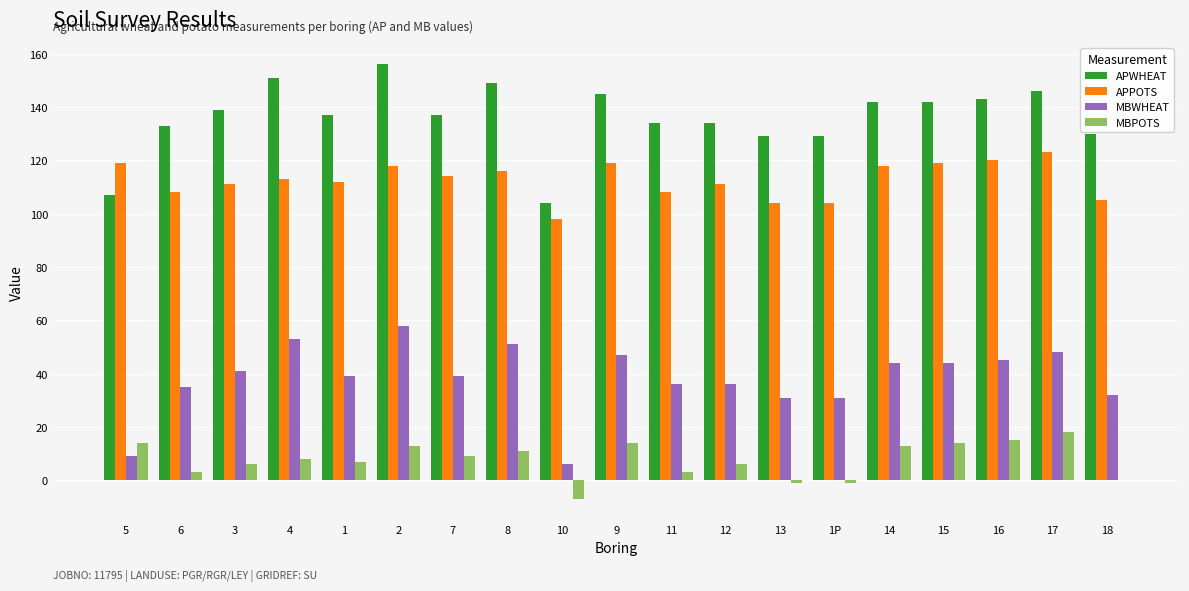

Where does the MBWHEAT series first go above 39?

3